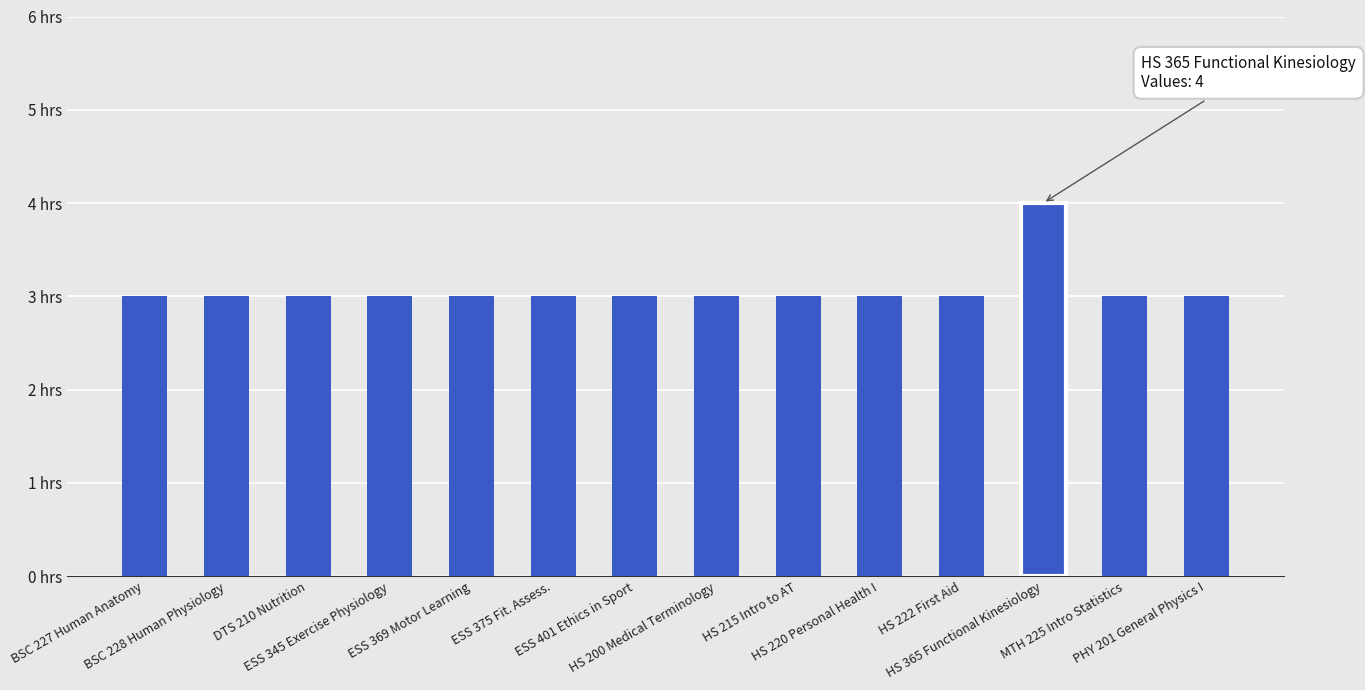

What is the maximum value shown in the chart?

4